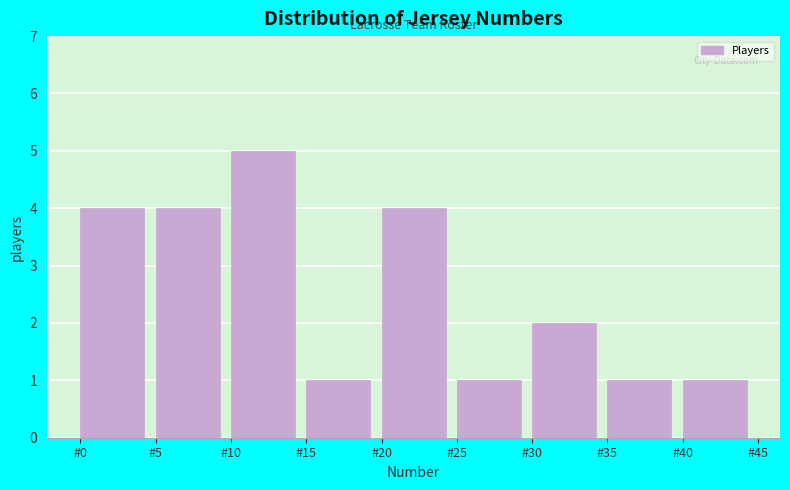

Over which range of the x-axis is the bar tallest?

10 to 15